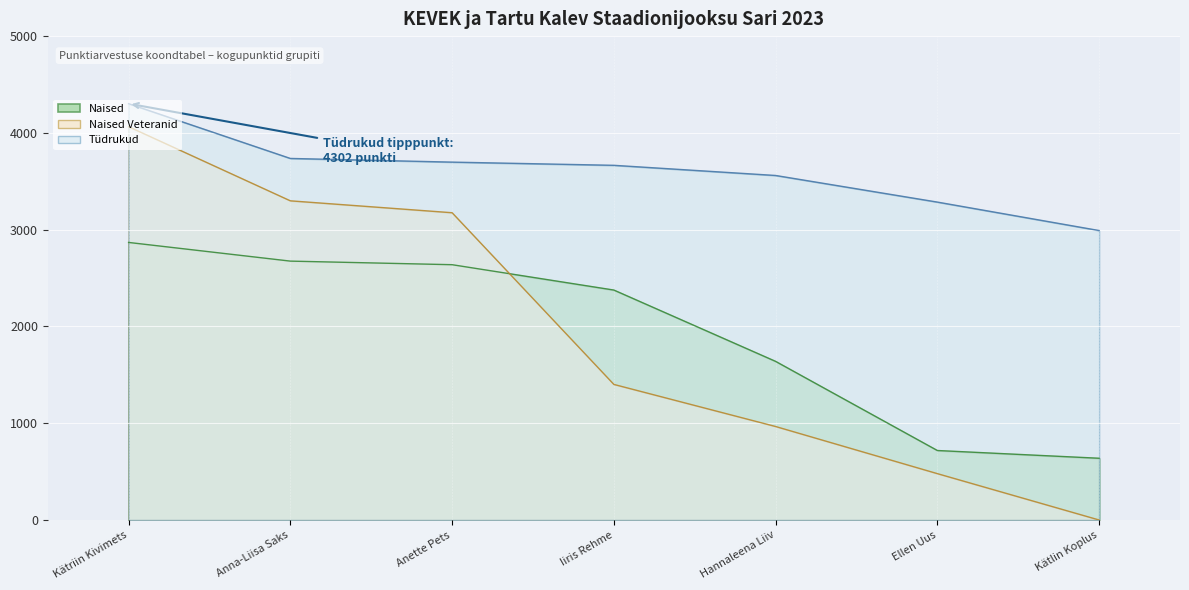

Which has a higher value, Anna-Liisa Saks or Iiris Rehme?

Anna-Liisa Saks